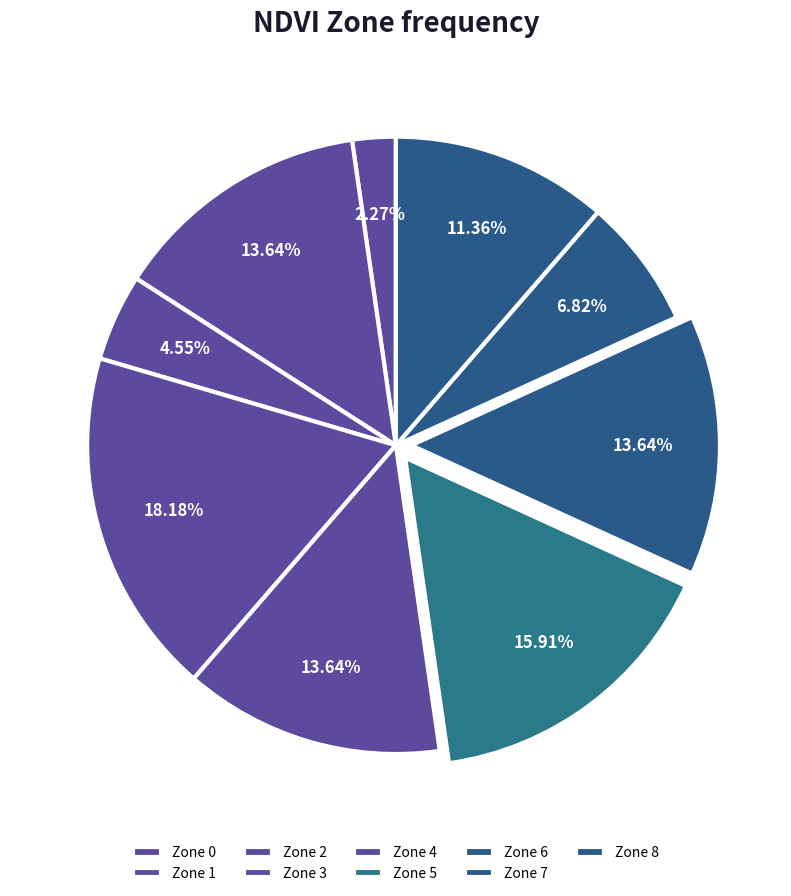

Count the number of slices in the pie.

9